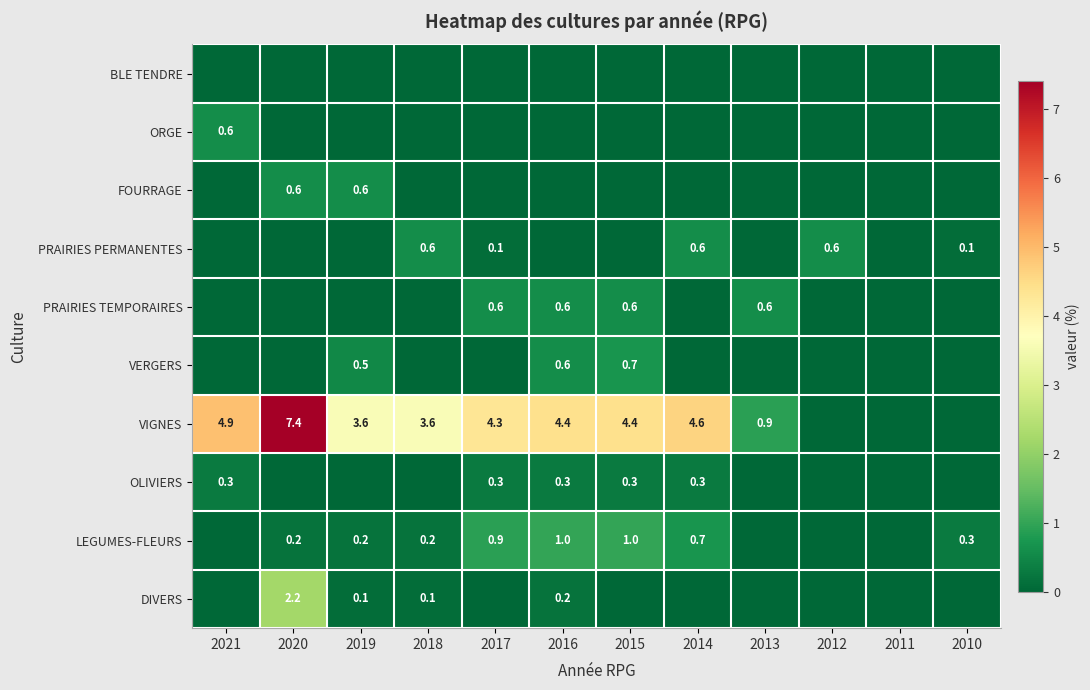

True or false: OLIVIERS has a value of 0.3 at 2017.

True